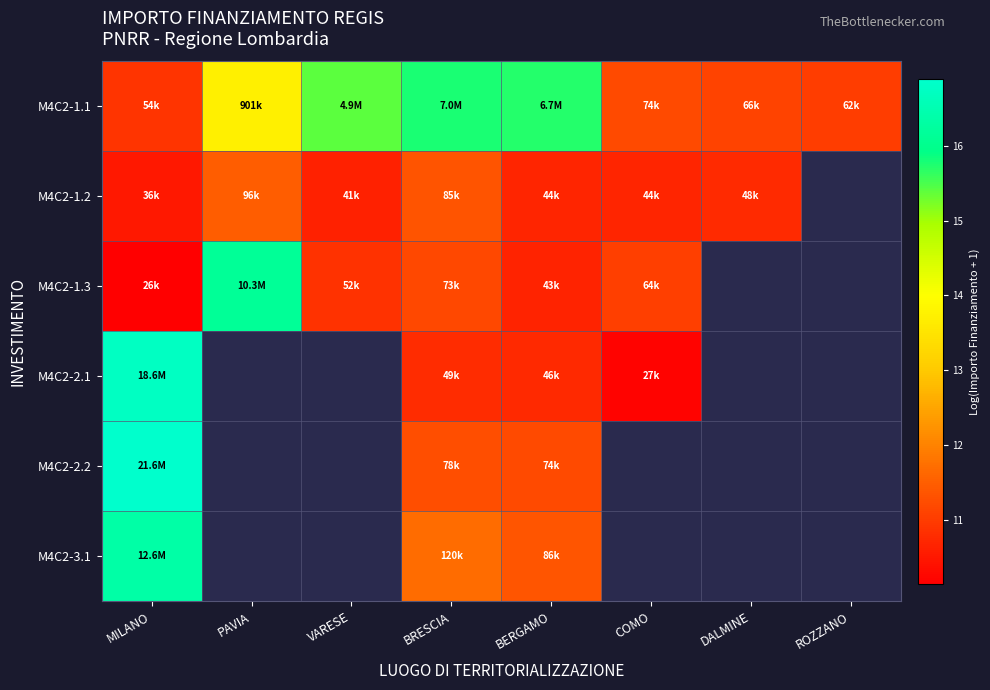

At which label does M4C2-3.1 first exceed 16?

MILANO